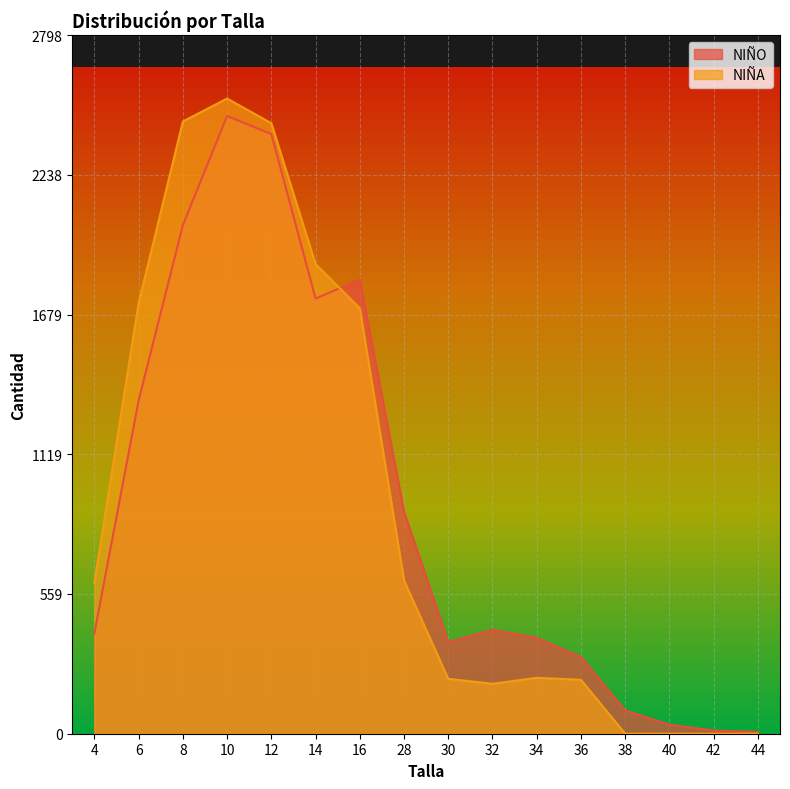

How many times do NIÑA and NIÑO cross each other?

1